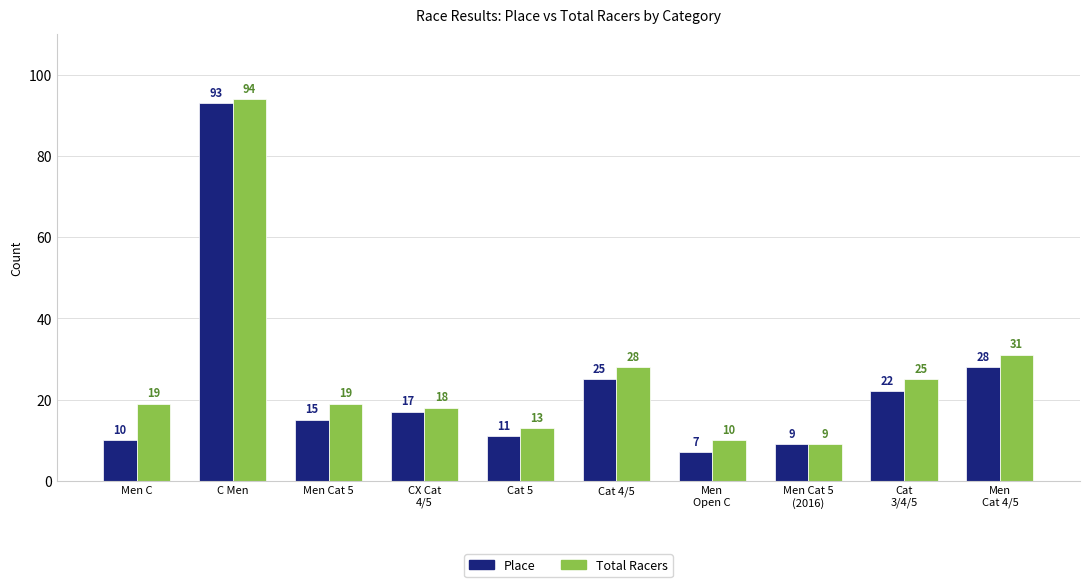

Is it true that Total Racers equals 10 at Men Cat 5?

False